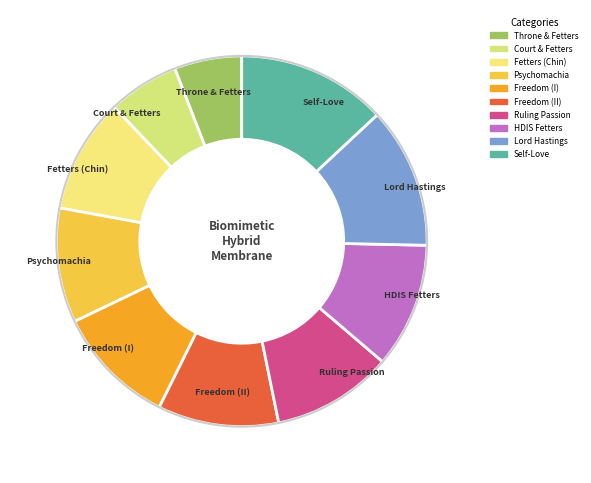

To the nearest percent, what portion does Ruling Passion represent?

11%